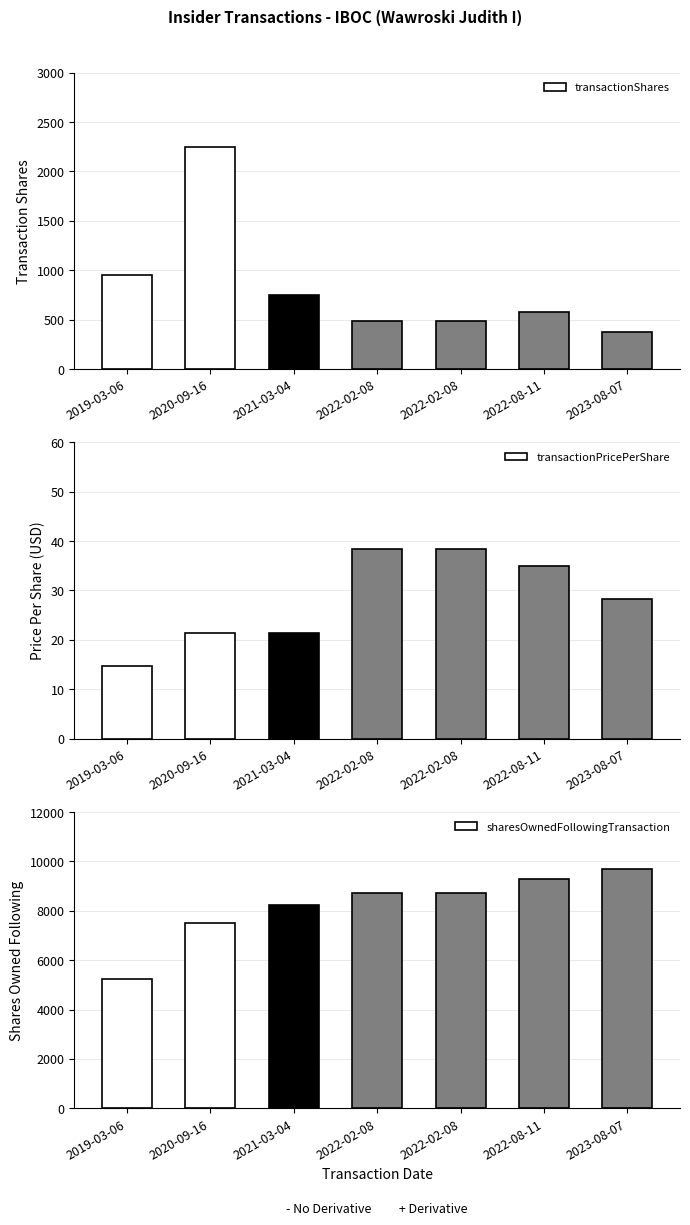

Which series has the widest spread of values?

sharesOwnedFollowingTransaction